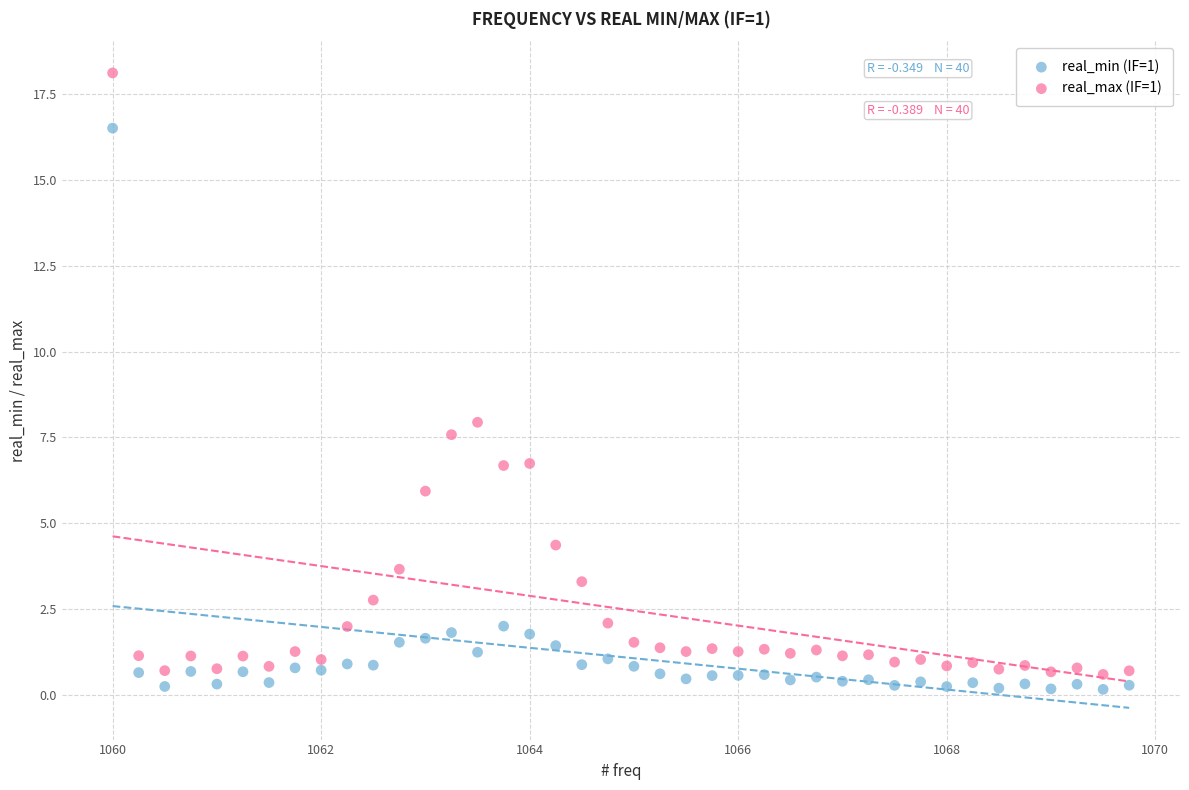

What are all the series names shown in the legend?

real_min (IF=1), real_max (IF=1)